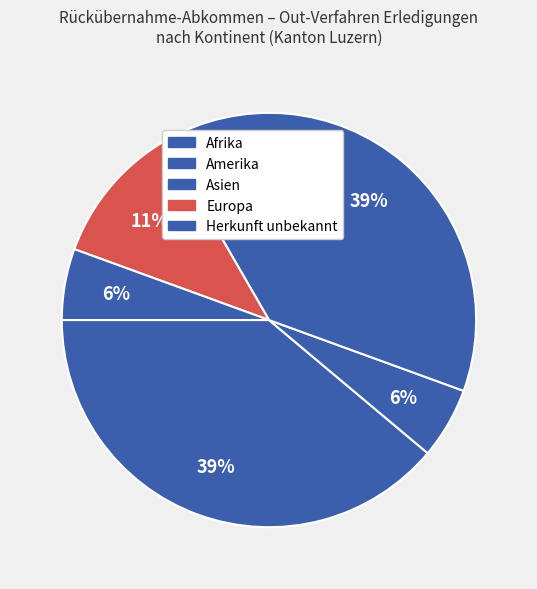

Is it true that Europa is 11% of the pie?

True